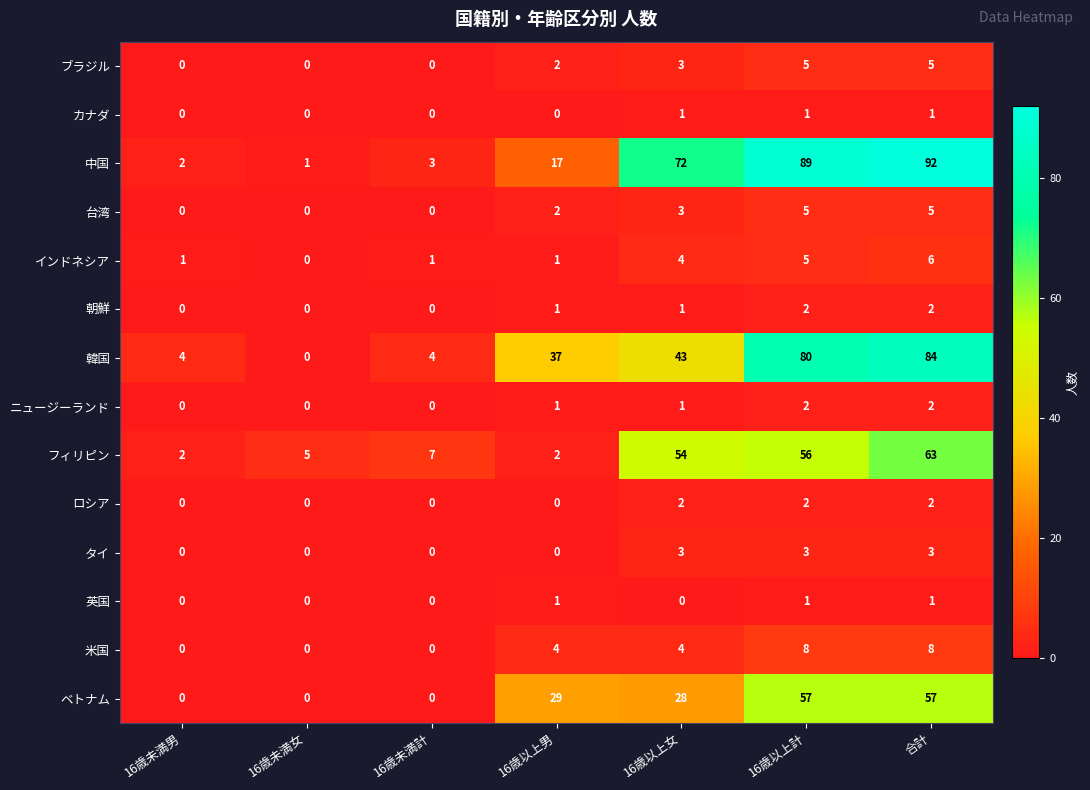

What is the maximum value shown in the chart?

92